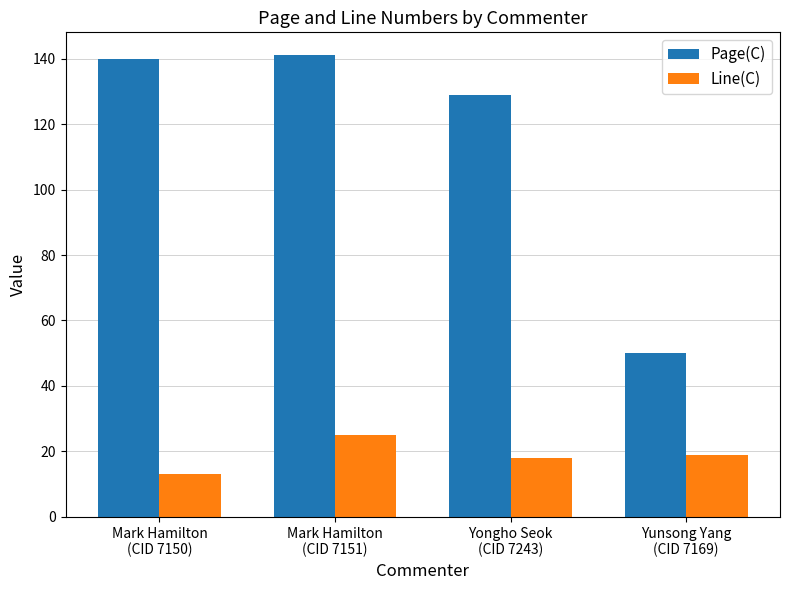

Is it true that Line(C) equals 21 at Mark Hamilton
(CID 7150)?

False